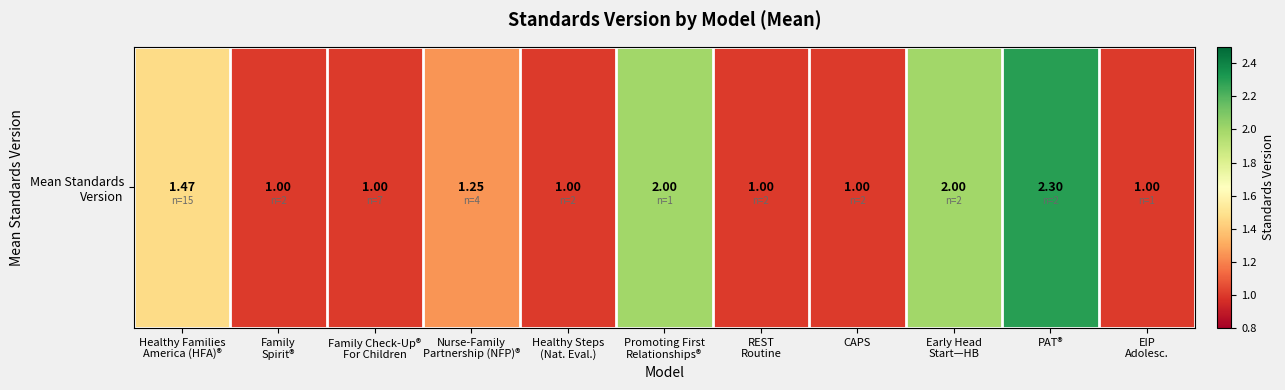

List the labels in order of value, largest first.

PAT®, Promoting First
Relationships®, Early Head
Start—HB, Healthy Families
America (HFA)®, Nurse-Family
Partnership (NFP)®, Family
Spirit®, Family Check-Up®
For Children, Healthy Steps
(Nat. Eval.), REST
Routine, CAPS, EIP
Adolesc.